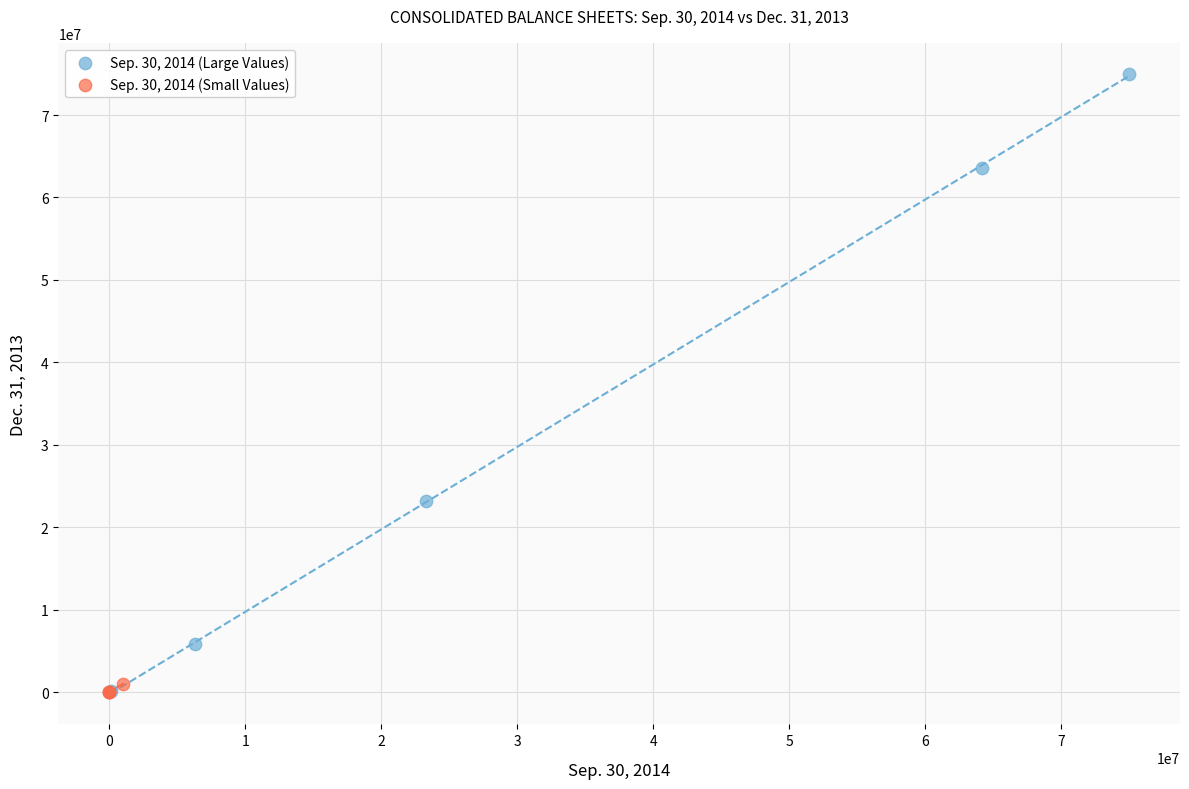

What are all the series names shown in the legend?

Sep. 30, 2014 (Large Values), Sep. 30, 2014 (Small Values)